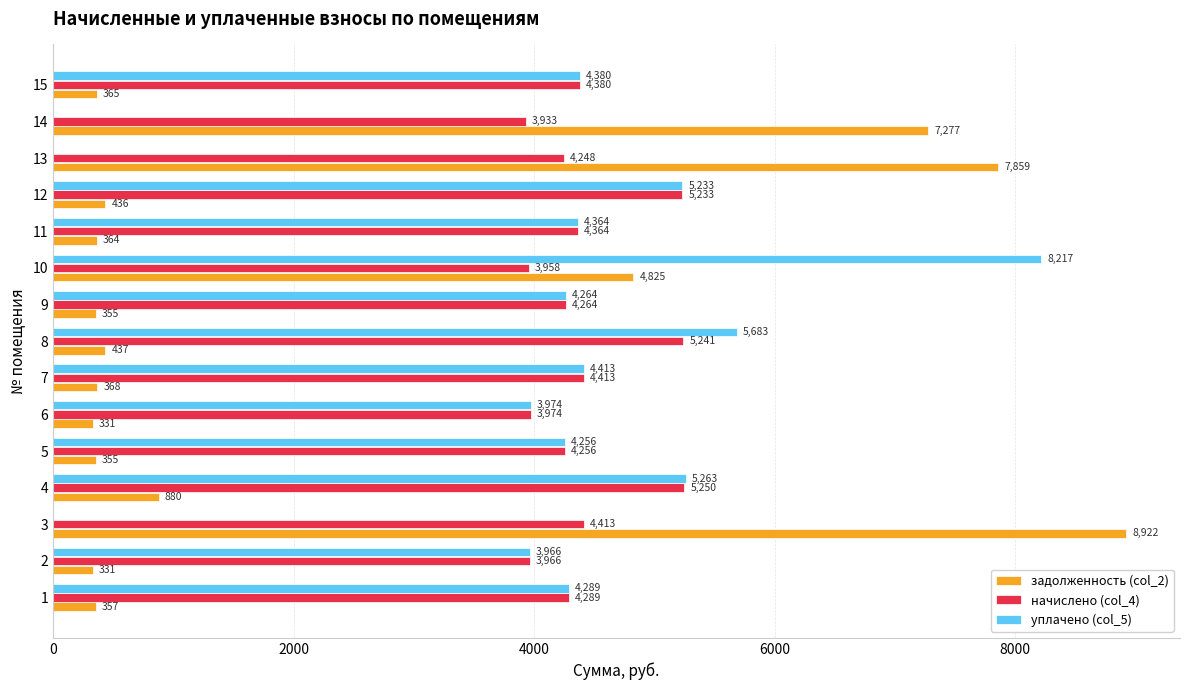

What is the maximum value shown in the chart?

8922.5